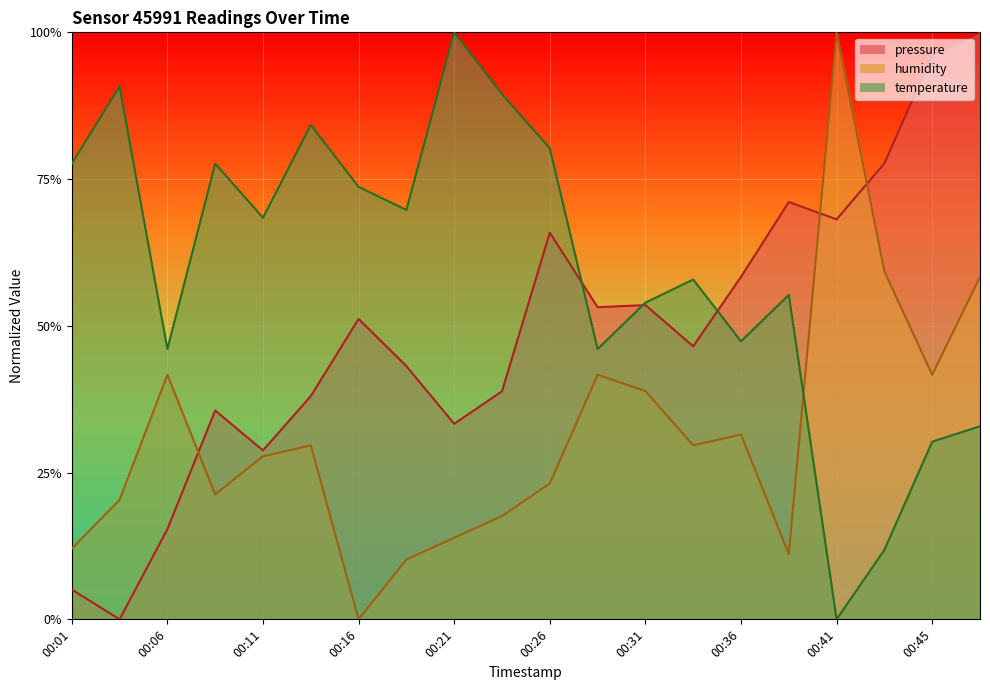

Which has a higher value, 00:18 or 00:26?

00:26